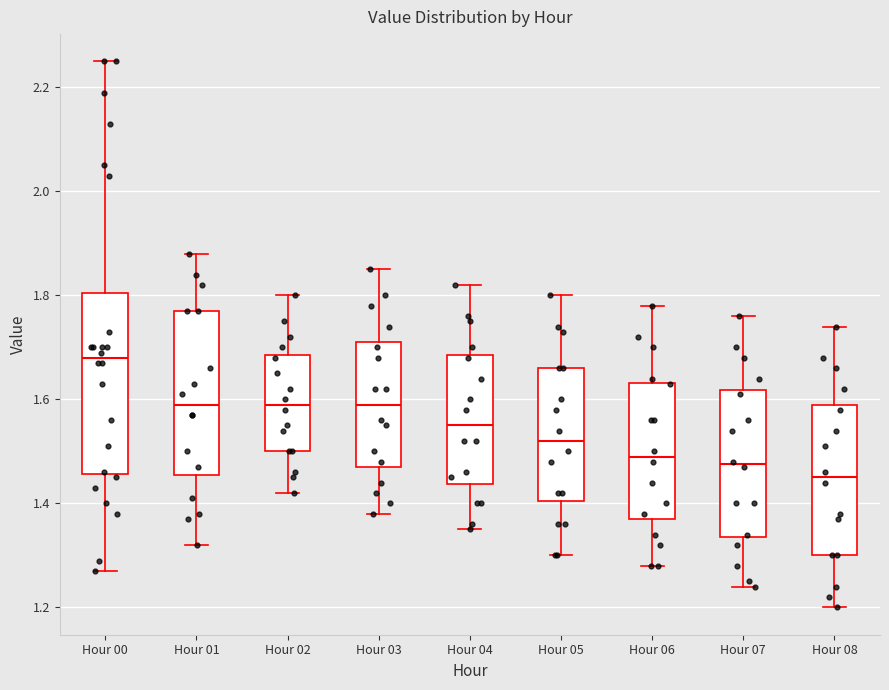

Where does the upper whisker of the box for Hour 03 end on the y-axis? The values are not printed on the chart, so give them approximately, as read against the axis.

1.86